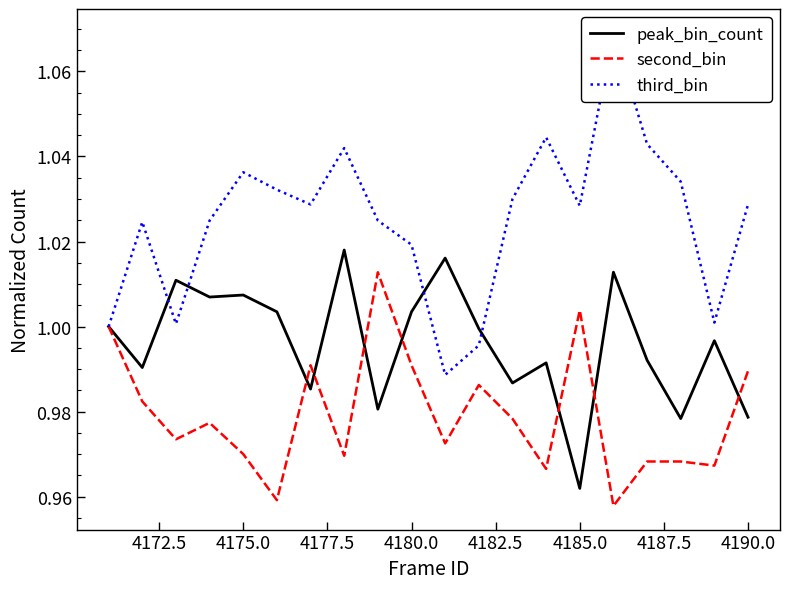

Where is peak_bin_count nearest to the value 0?

4185.0